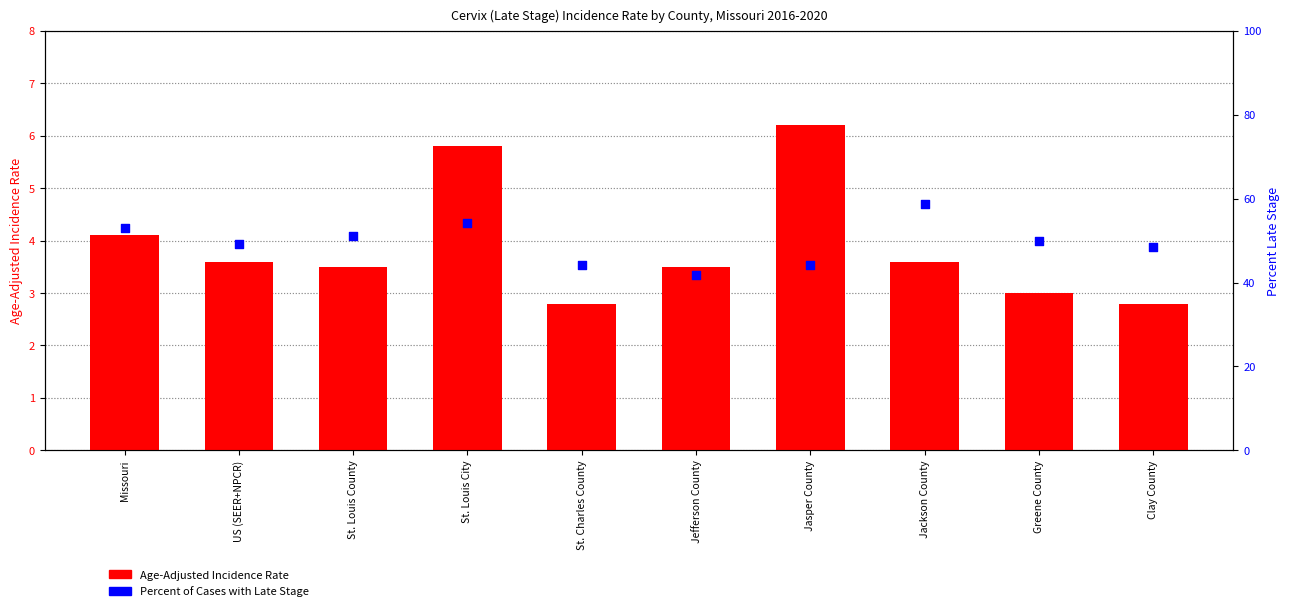

What is the total value across all series at Jasper County?

50.4